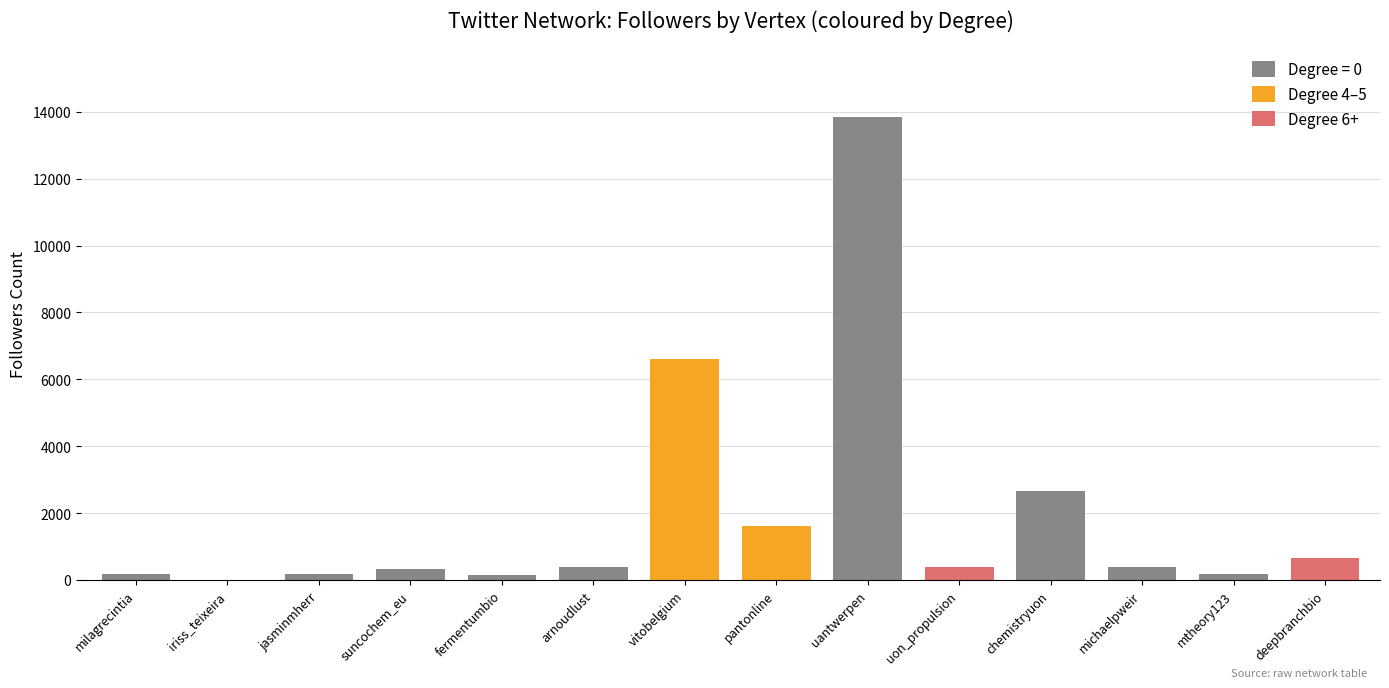

The value of degree at 9 is 6. True or false?

True